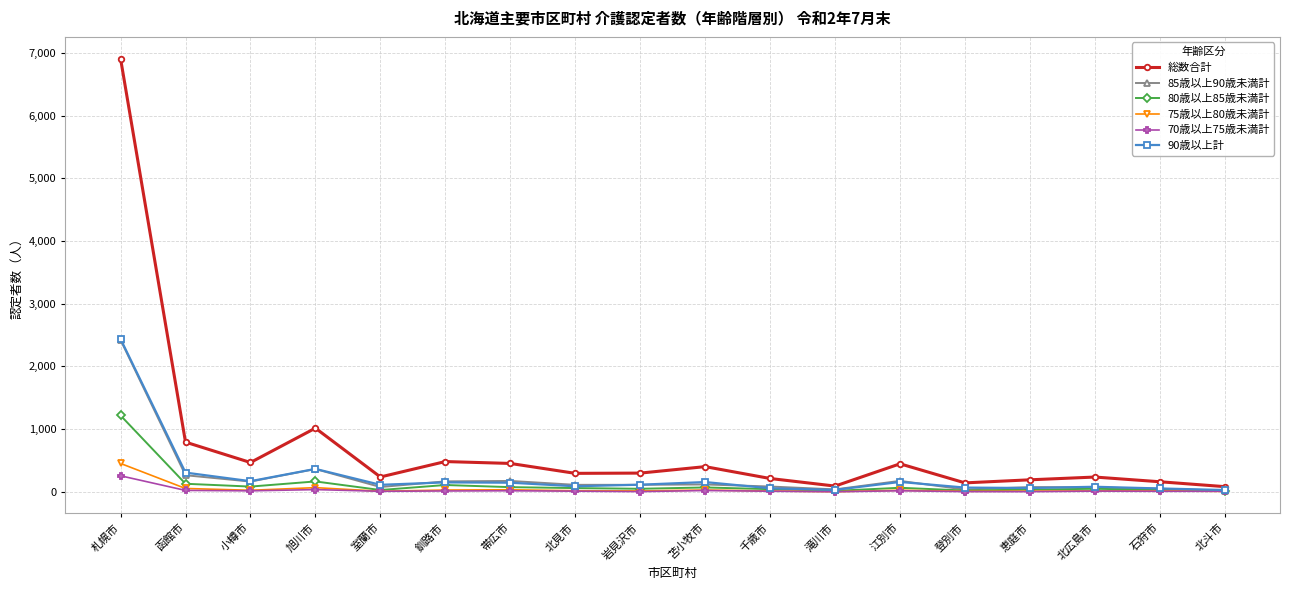

The 総数合計 series shows 236 at 北広島市. True or false?

True